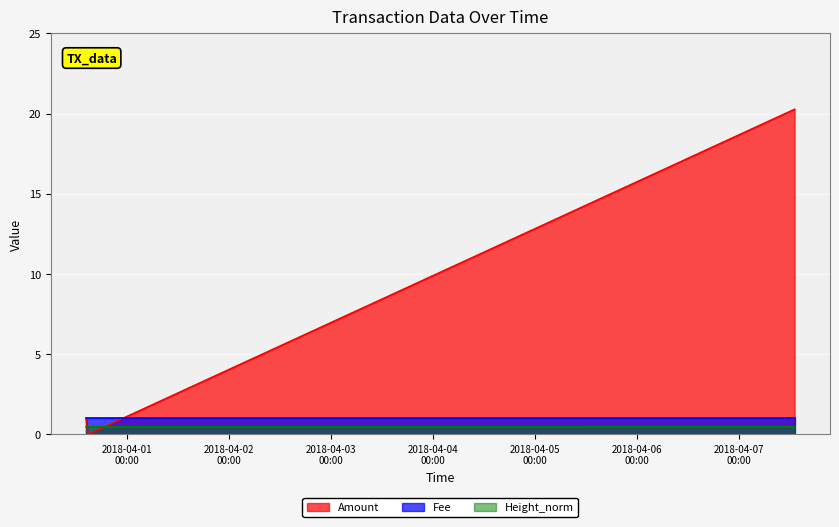

How many values in Amount are above zero?

2